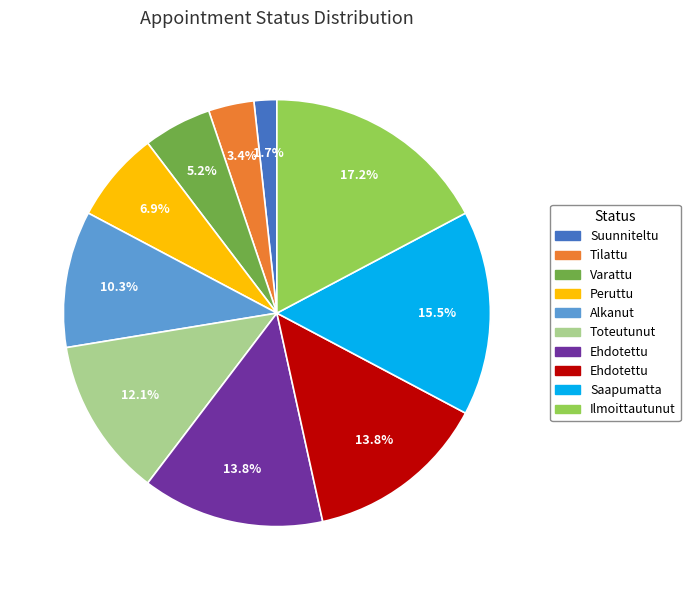

Is there any slice that represents more than half of the pie?

No